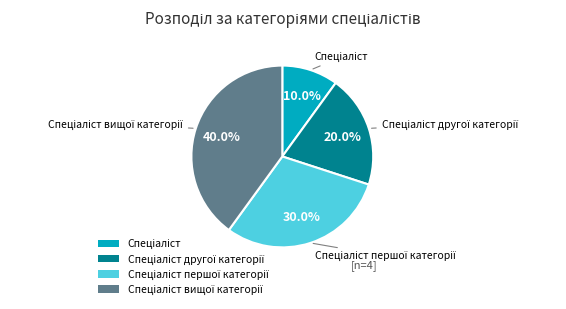

Is there any slice that represents more than half of the pie?

No